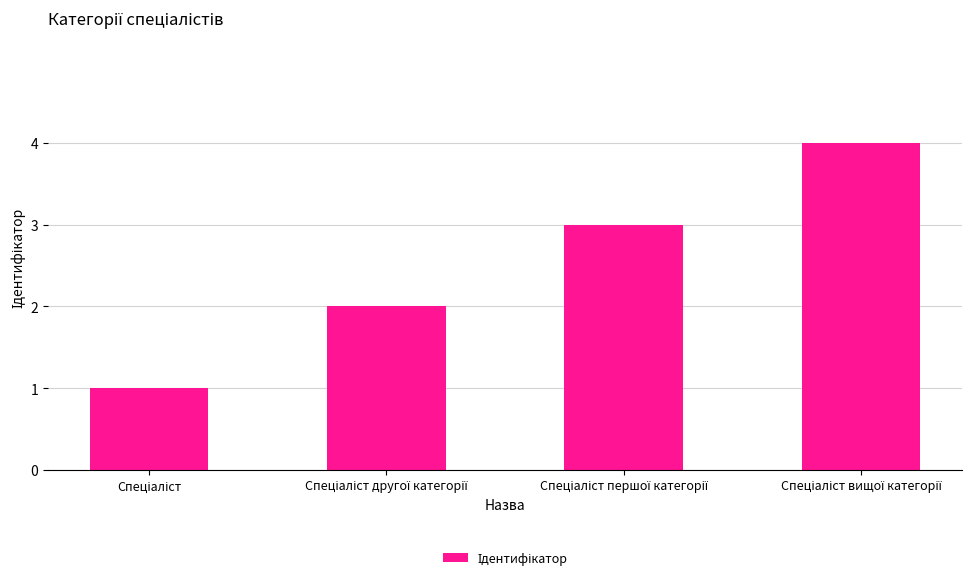

What is the greatest value displayed?

4